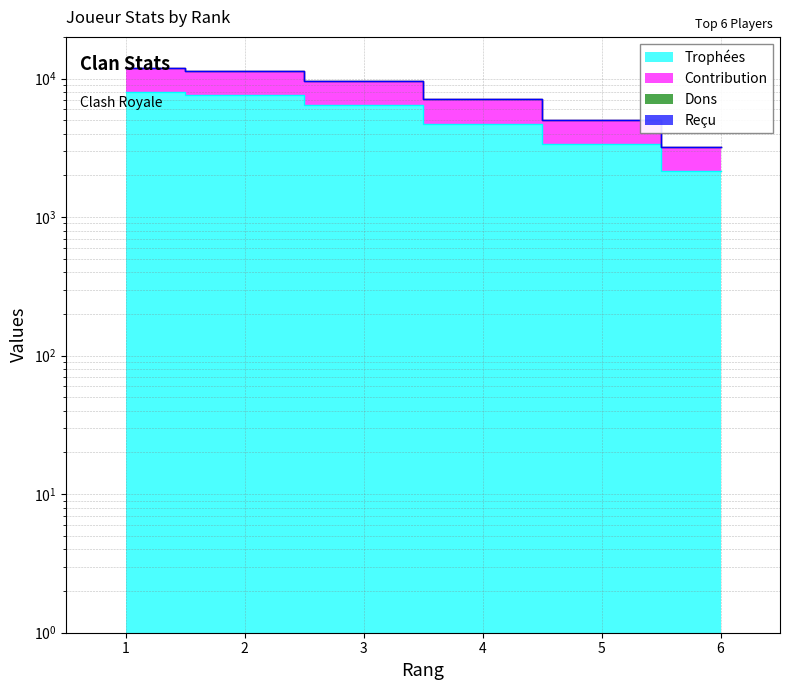

What is the difference between the highest and lowest values at 6?

1071